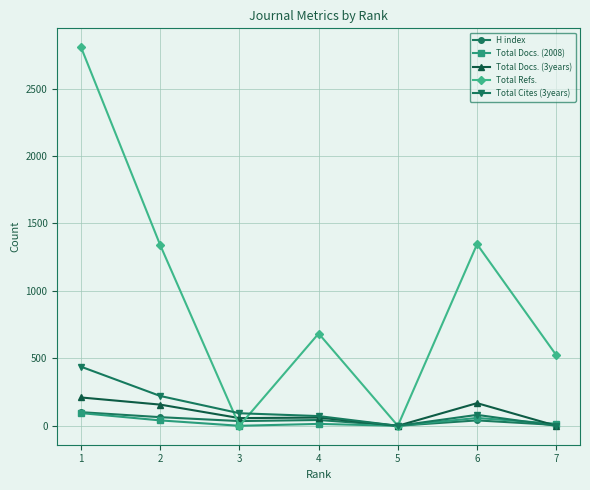

In Total Refs., how many points are higher than both neighbors (excluding endpoints)?

2